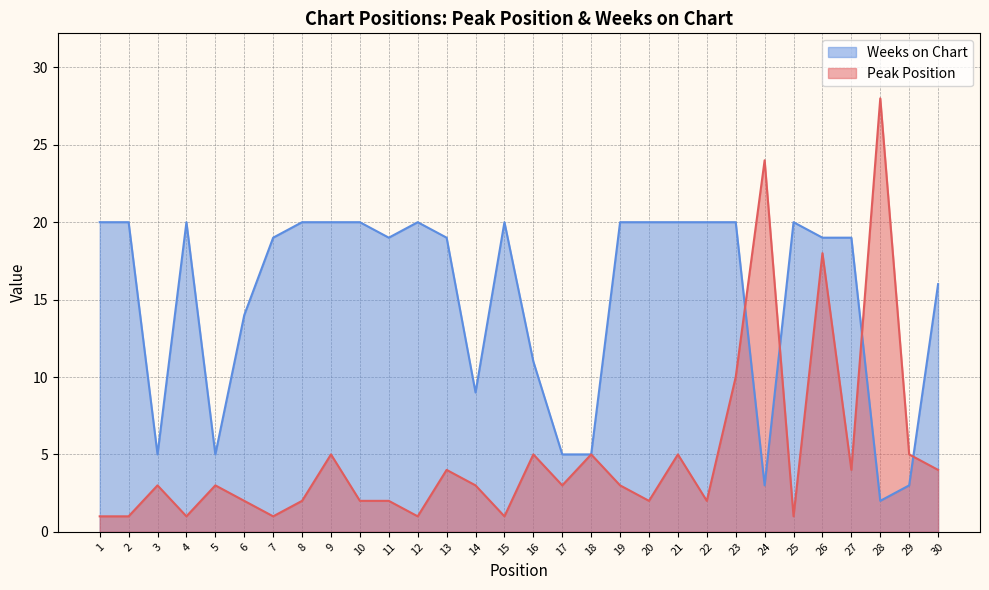

True or false: Peak Position has a value of 3 at 17.

True